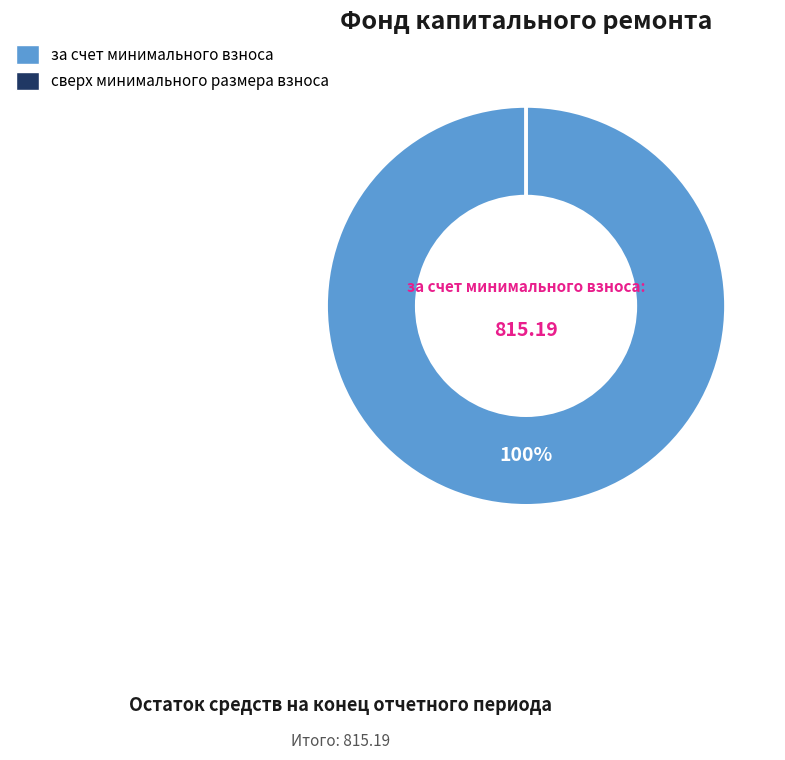

What is the majority slice?

за счет минимального взноса